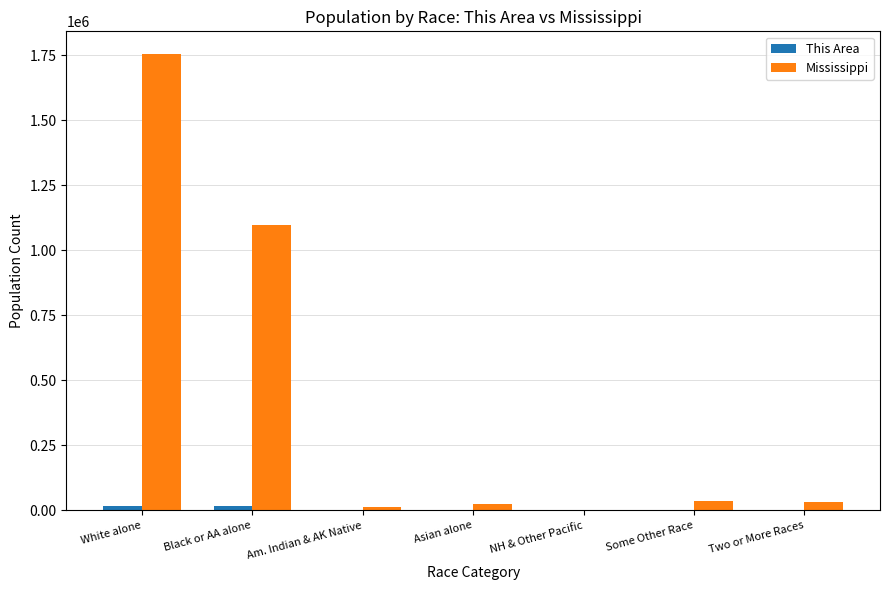

Which series has the largest total across all categories?

Mississippi